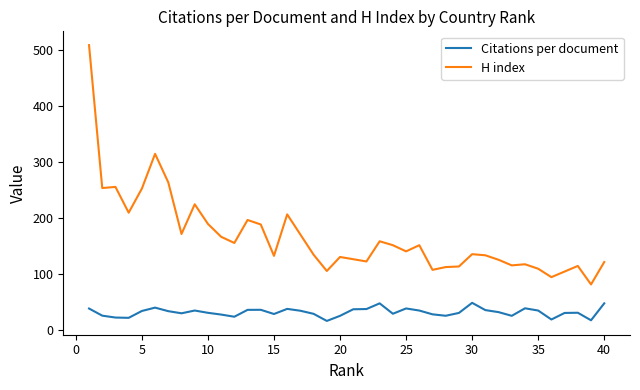

Which series has the largest total across all categories?

H index